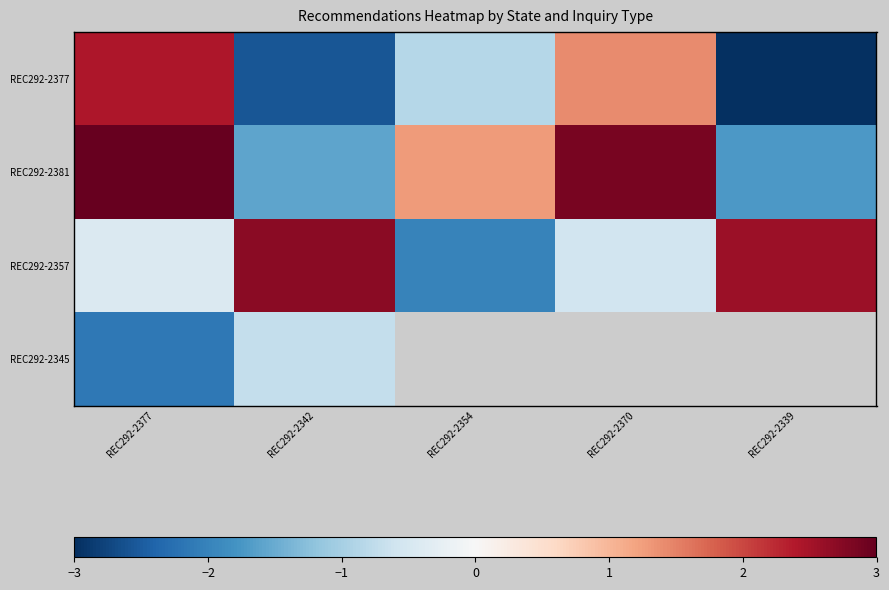

Is it true that REC292-2377 equals 2.3 at REC292-2370?

False